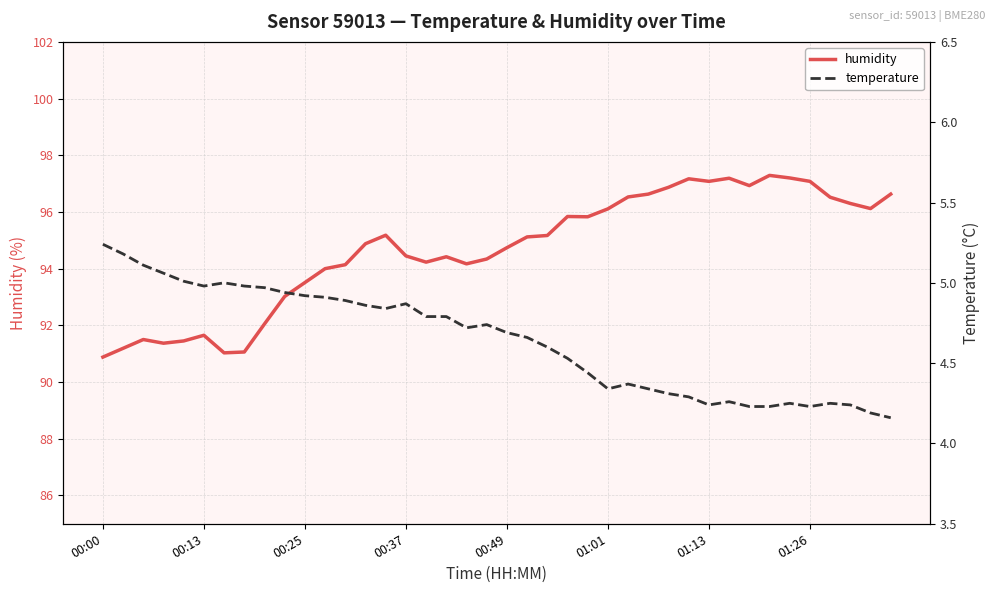

How many lines are shown in the chart?

2